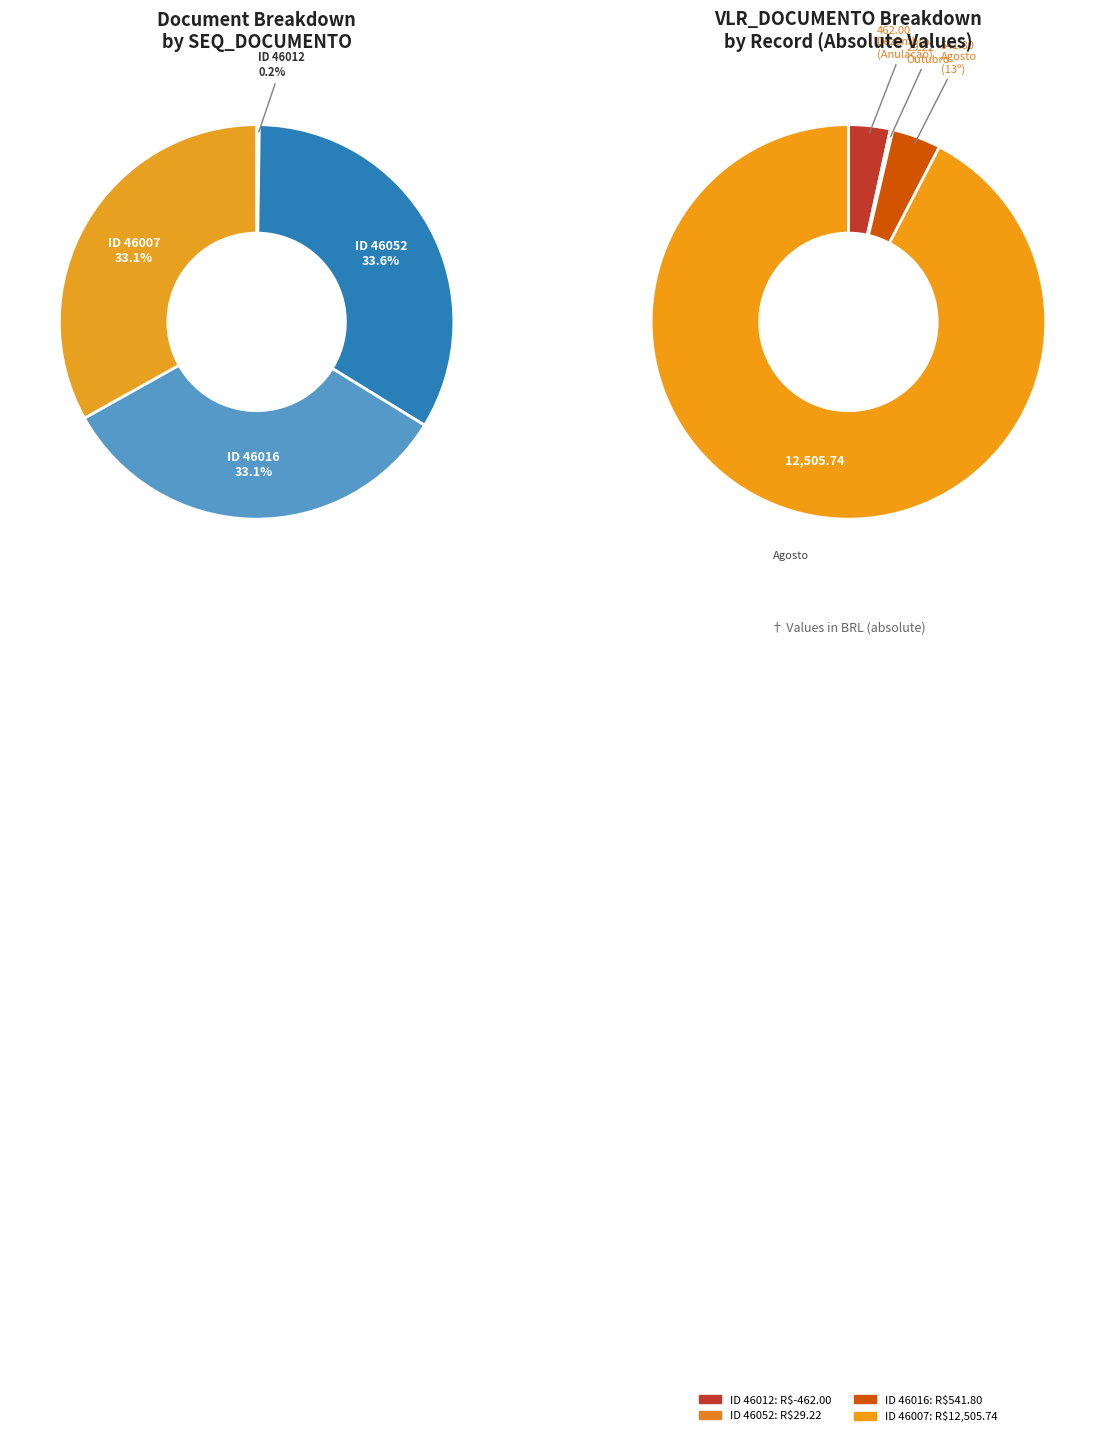

To the nearest percent, what portion does 46007 represent?

33%